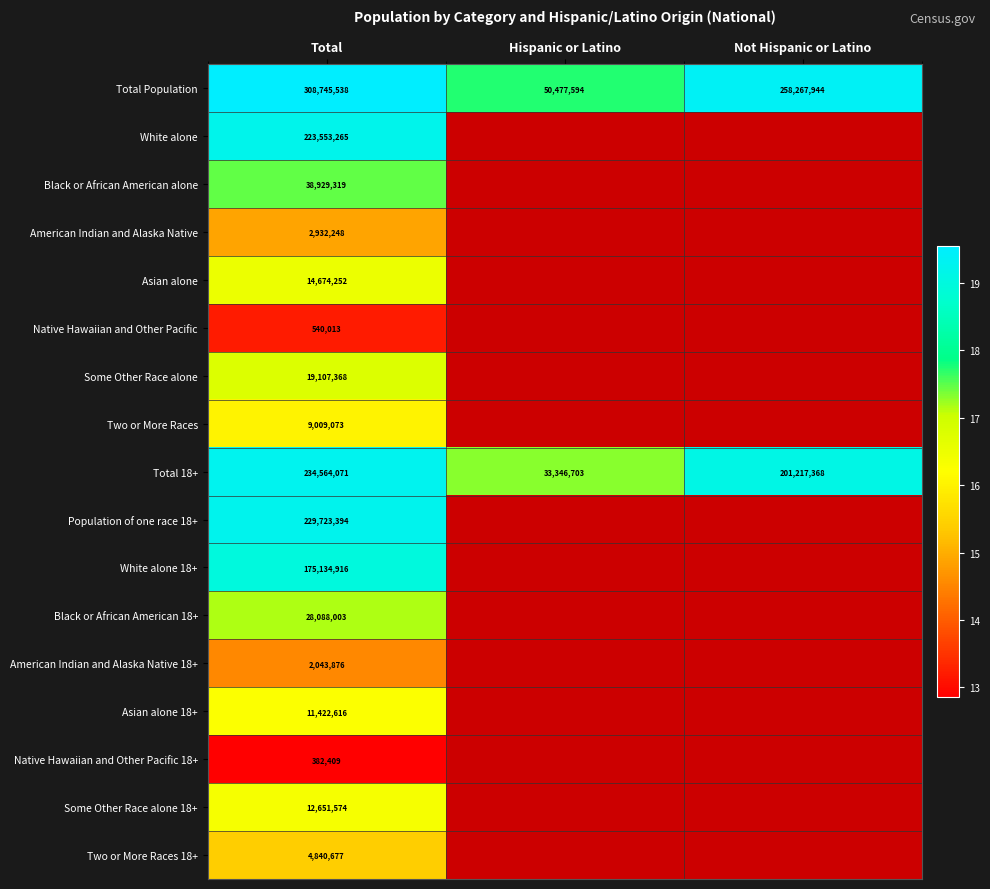

At which label does Total 18+ reach its peak?

Total